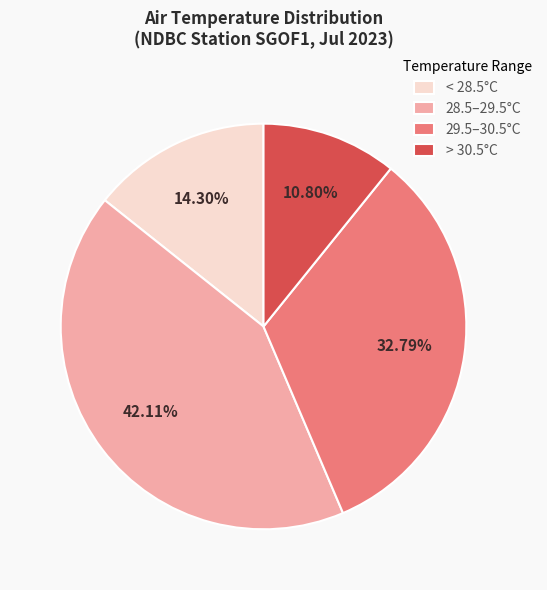

Which slice is the largest?

28.5–29.5°C